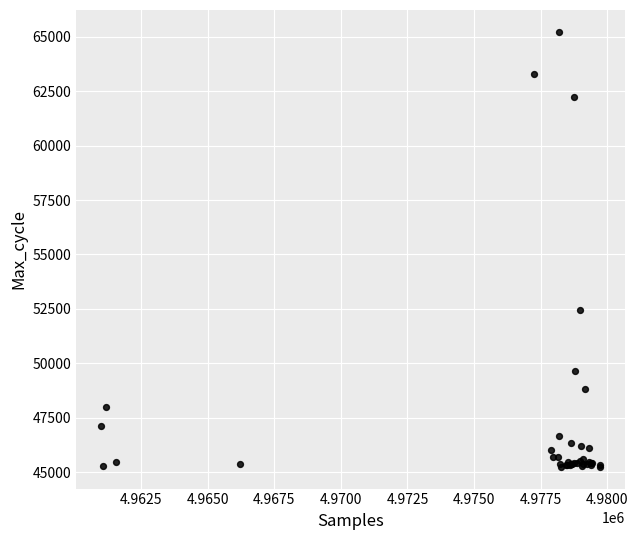

What Y value in the scatter plot is closest to 55238?

52464